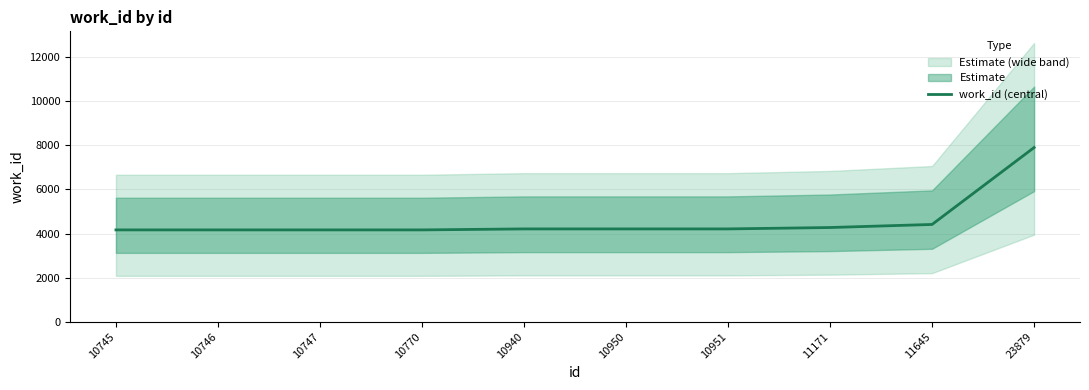

List the labels in order of value, largest first.

23879, 11645, 11171, 10940, 10950, 10951, 10745, 10746, 10747, 10770